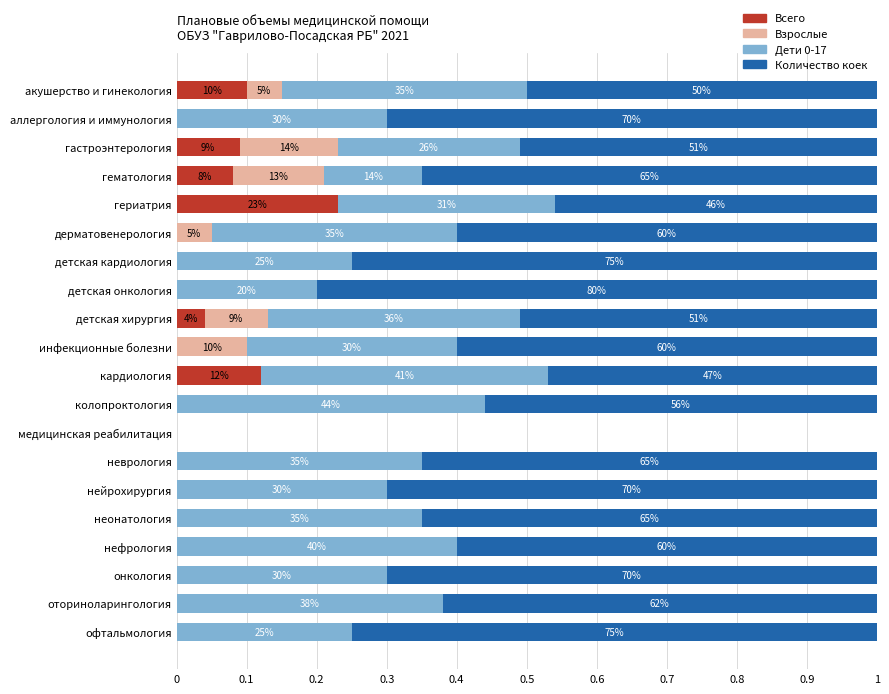

What are all the series names shown in the legend?

Всего, Взрослые, Дети 0-17, Количество коек